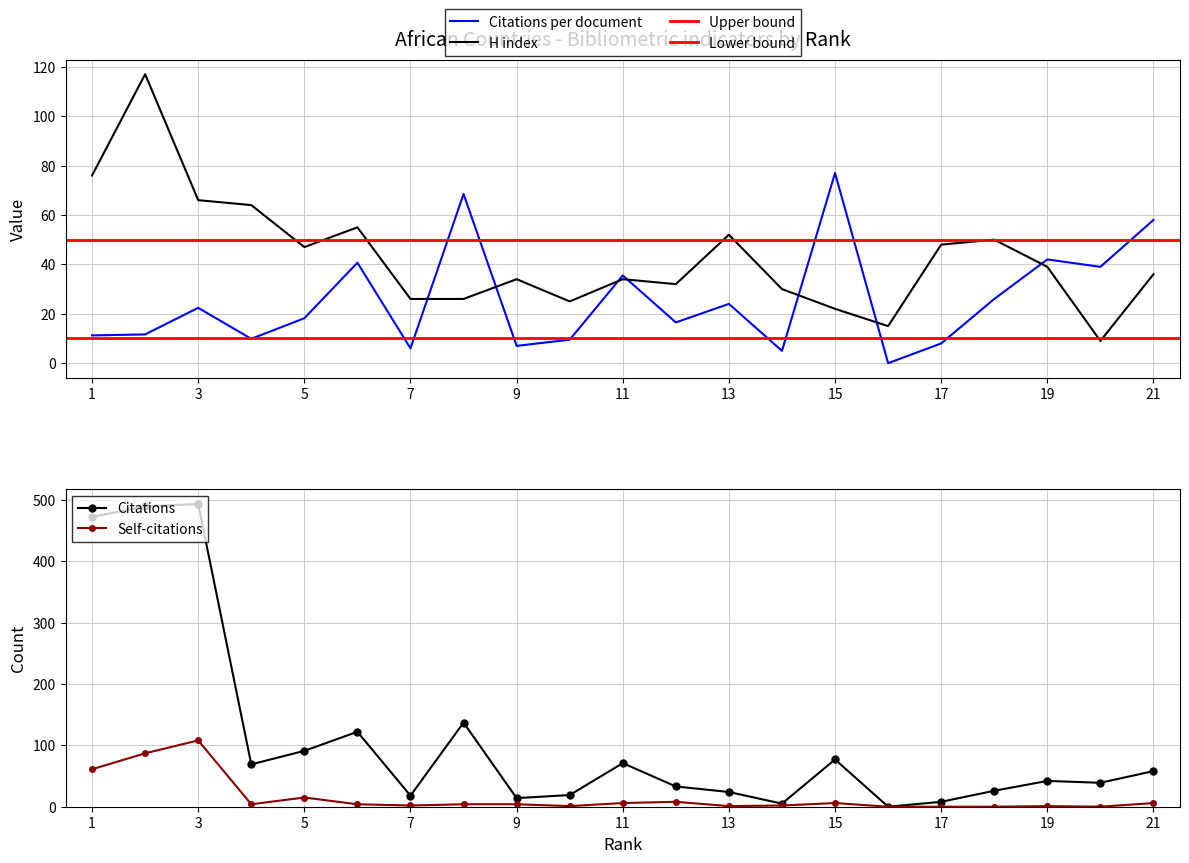

How many interior local peaks does the Self-citations series have?

5